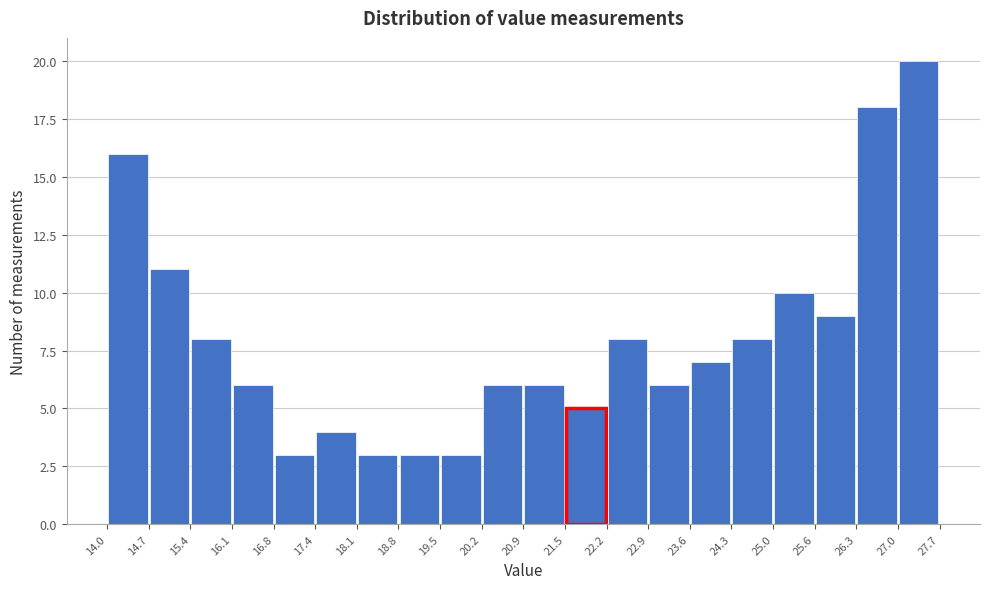

What is the height of the bar covering 26.3 to 27.0 on the x-axis? The values are not printed on the chart, so give them approximately, as read against the axis.

18